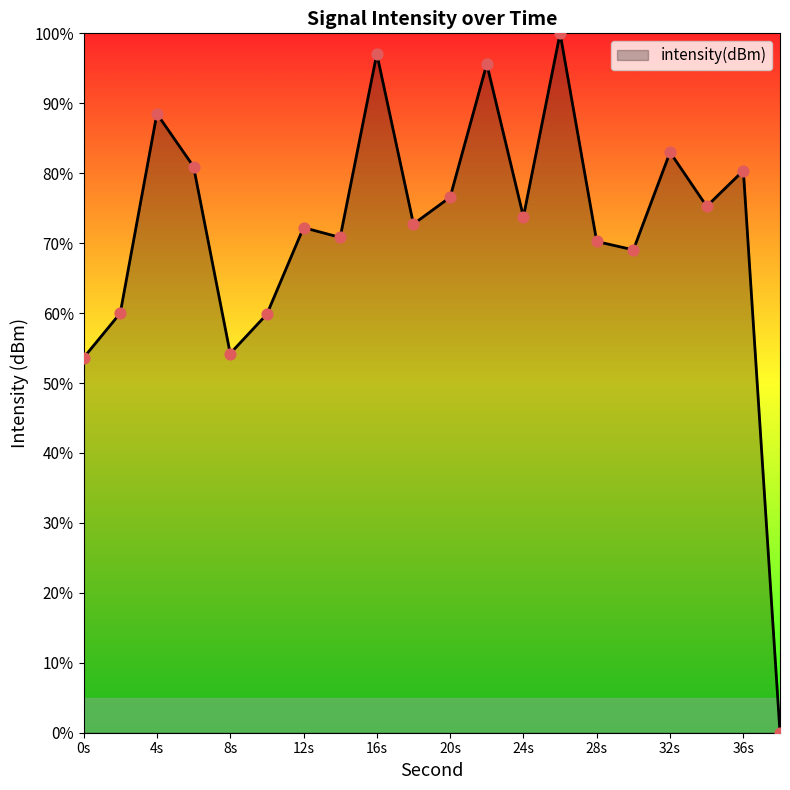

What is the difference between the maximum and minimum values?

100.0